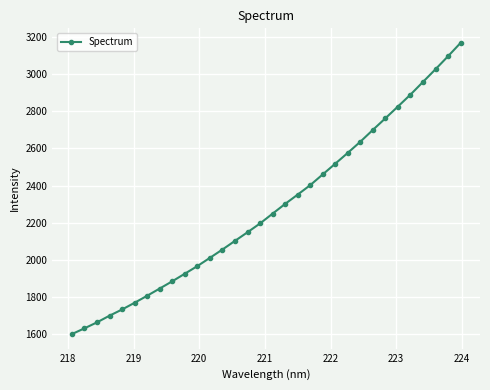

What is the difference between the second highest and minimum values?

1498.7